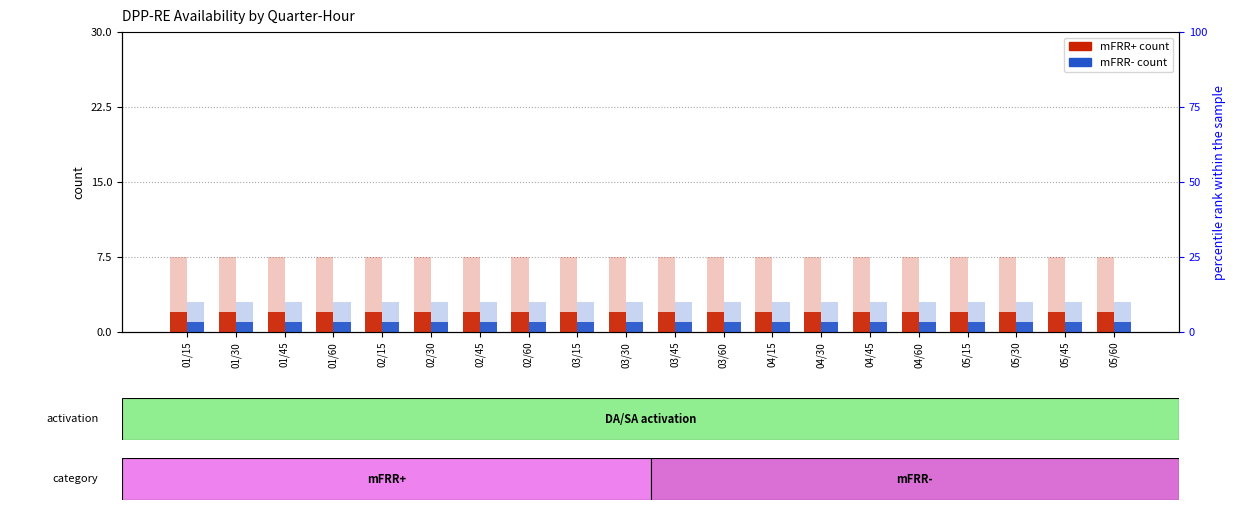

What is the value of the mFRR+ count bar at the 20th from the left?

2